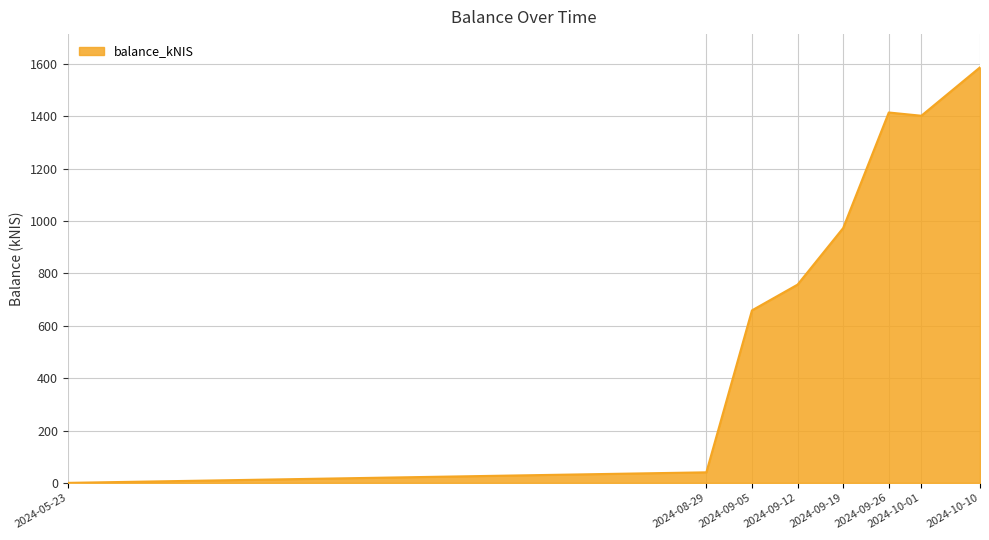

What is the greatest value displayed?

1587.2